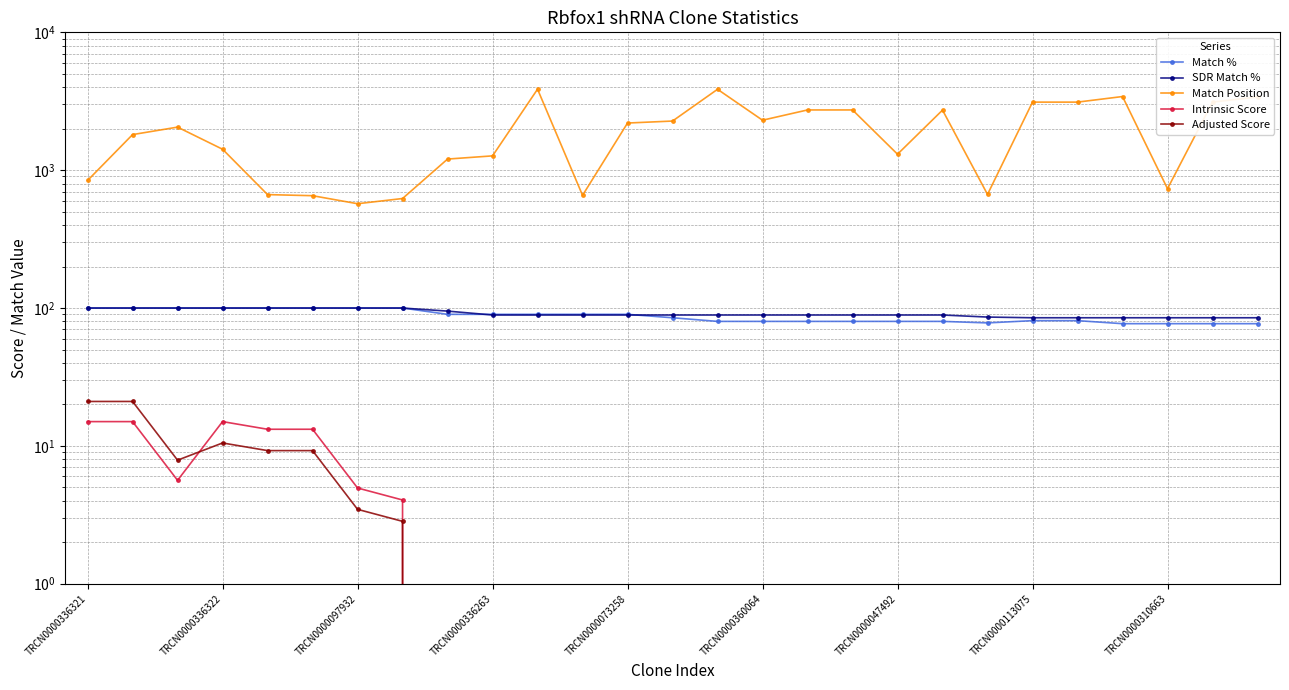

What are all the series names shown in the legend?

Match %, SDR Match %, Match Position, Intrinsic Score, Adjusted Score